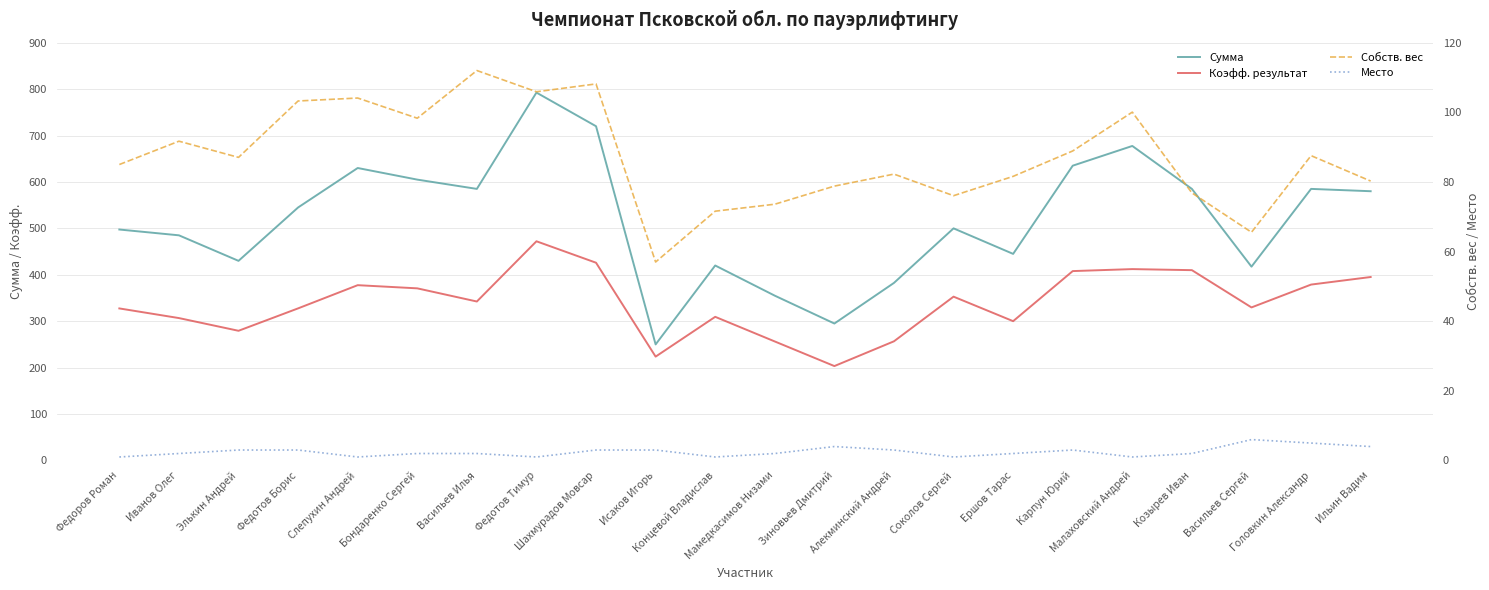

What is the difference between the maximum and minimum values in the Собств. вес series?

55.0